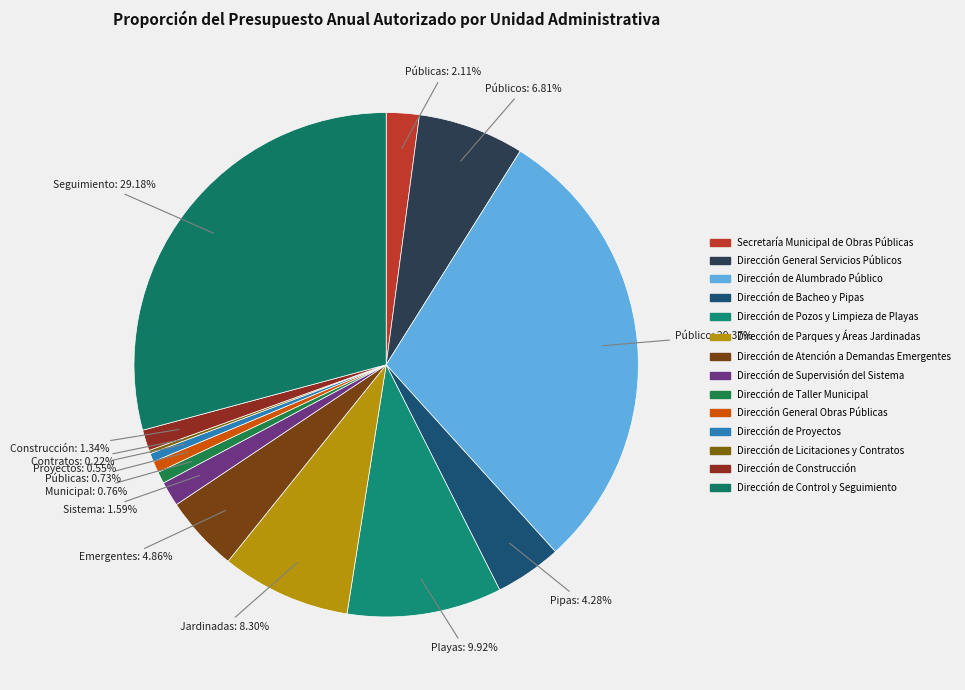

What is the smallest slice in the pie chart?

Dirección de Licitaciones y Contratos